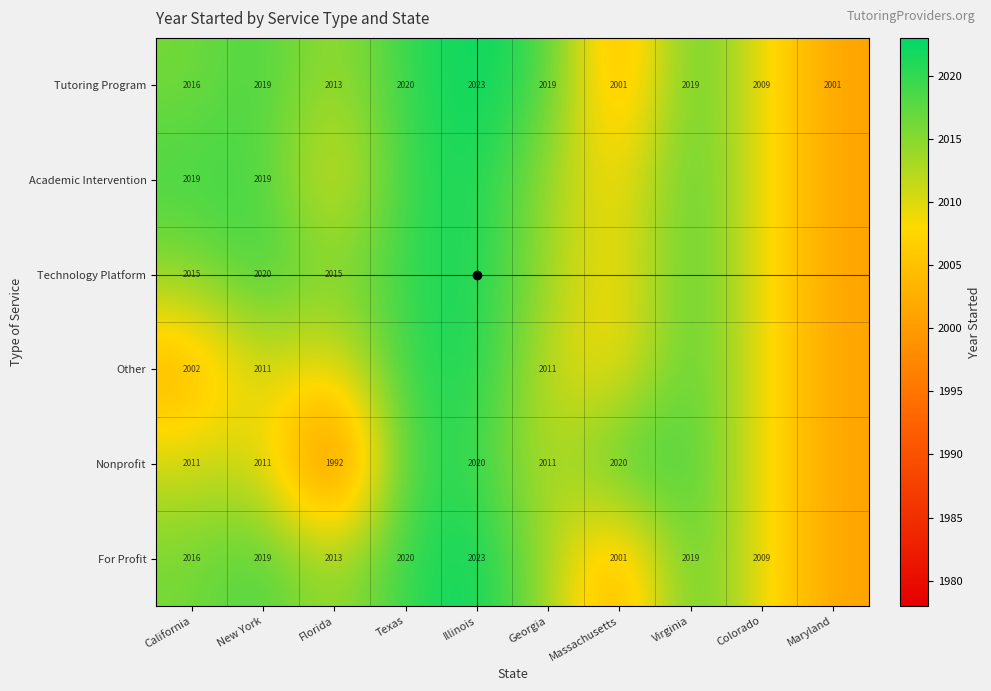

Rank the categories by Academic Intervention value from lowest to highest.

Maryland, Massachusetts, Florida, Colorado, Georgia, California, New York, Virginia, Texas, Illinois